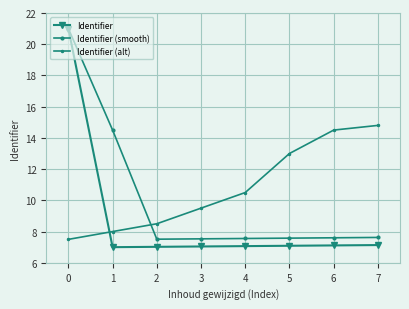

How many lines are shown in the chart?

3